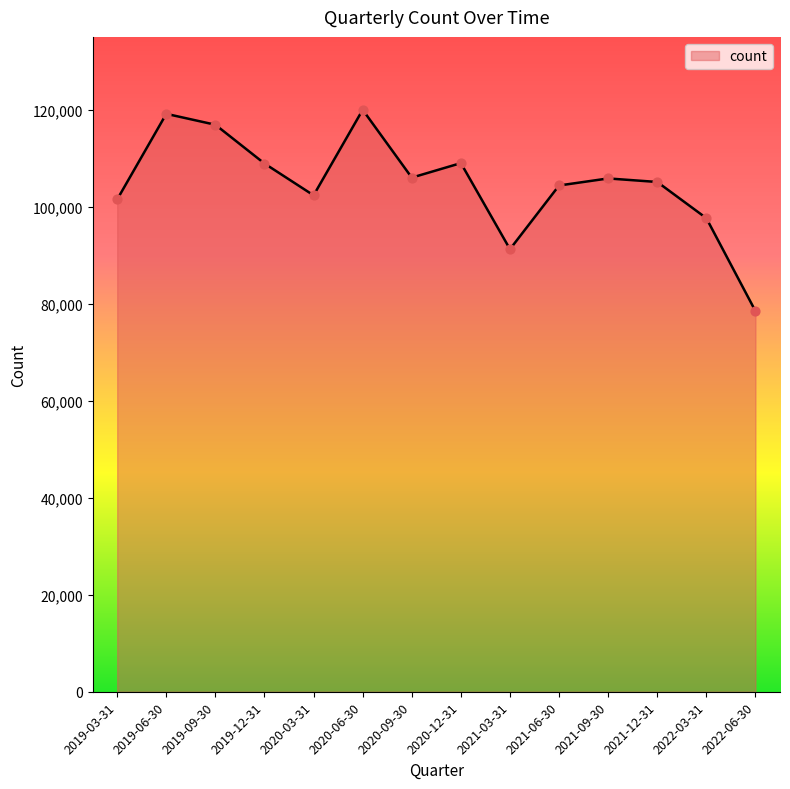

Which has a higher value, 2021-03-31 or 2019-06-30?

2019-06-30